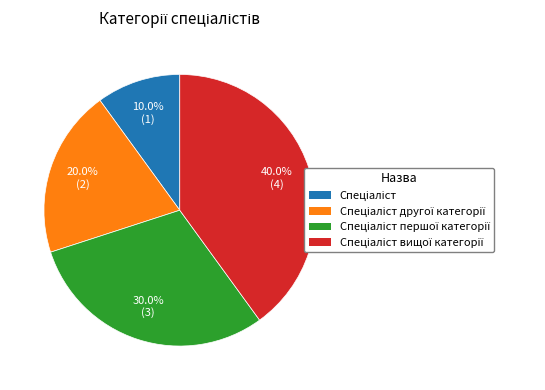

How many slices are in this pie chart?

4